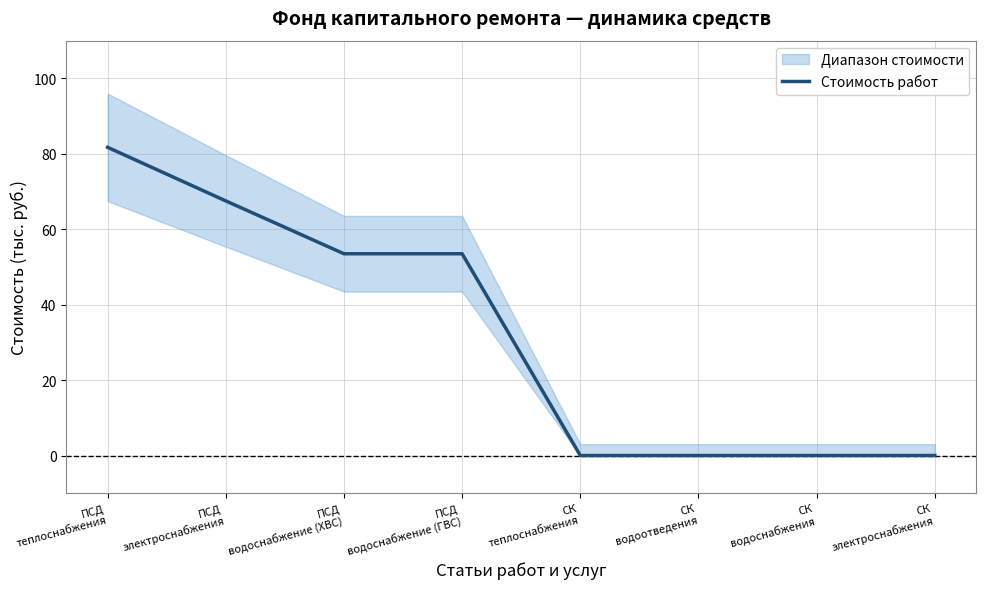

Is it true that the value at ПСД
водоснабжение (ГВС) is 90.3?

False